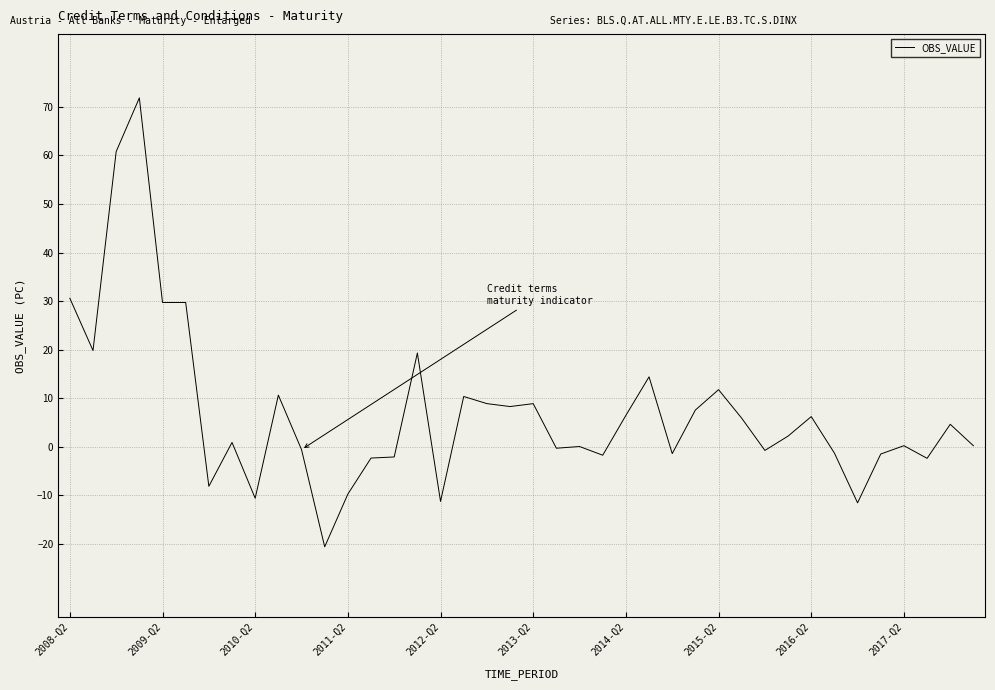

What is the difference between the maximum and minimum values?

92.4